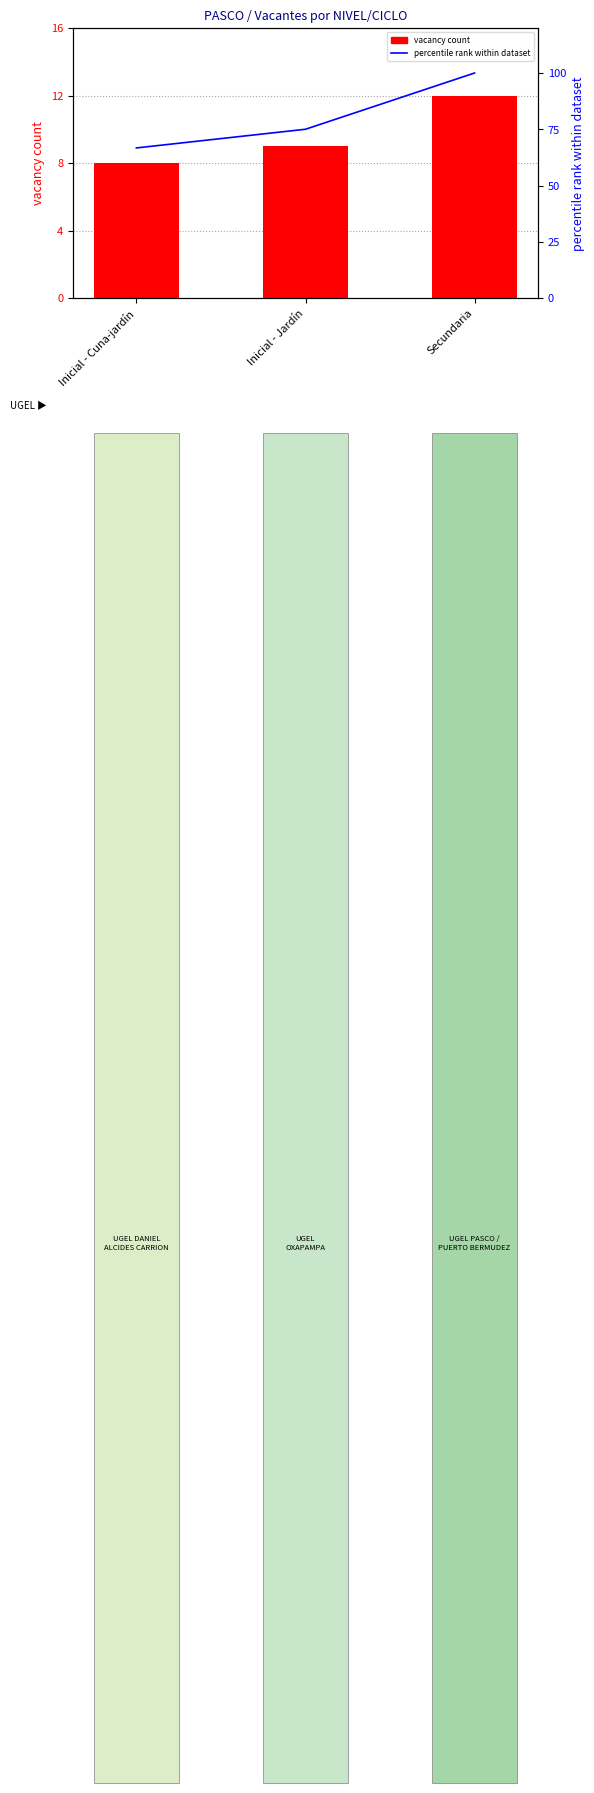

Which series has the largest total across all categories?

percentile rank within dataset